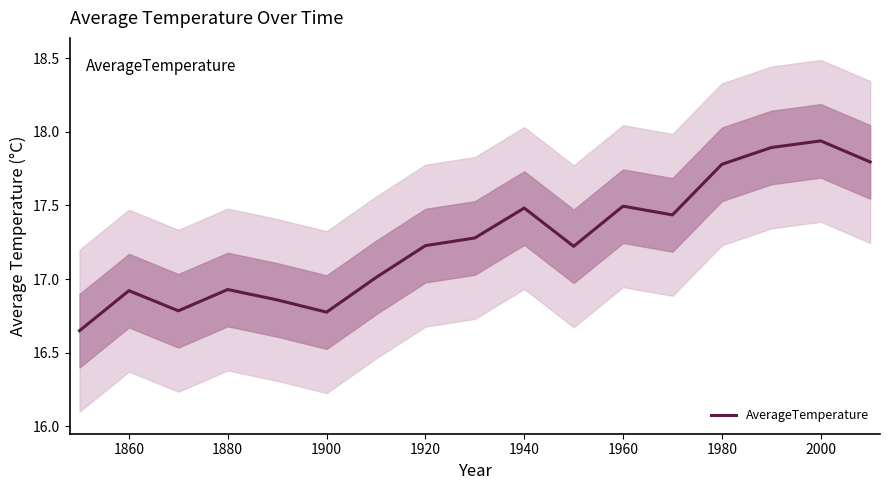

The value of AverageTemperature at 1860 is 10.0. True or false?

False